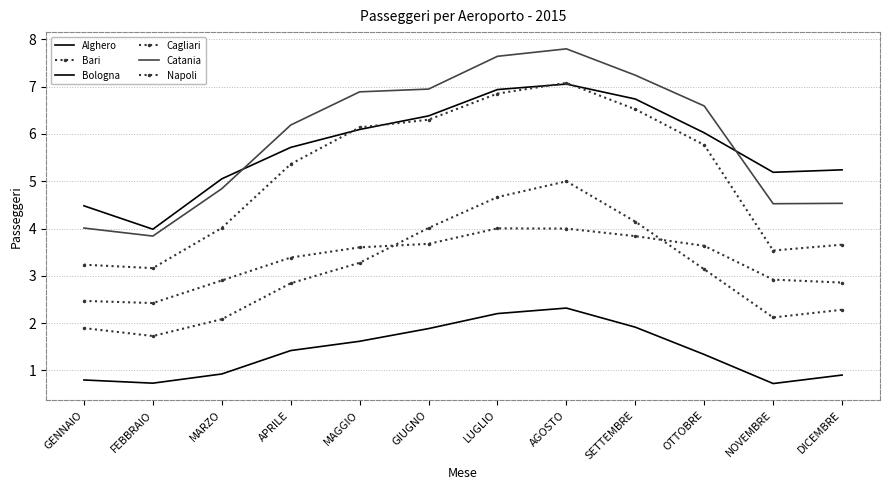

Where is Bari nearest to the value 3?

NOVEMBRE